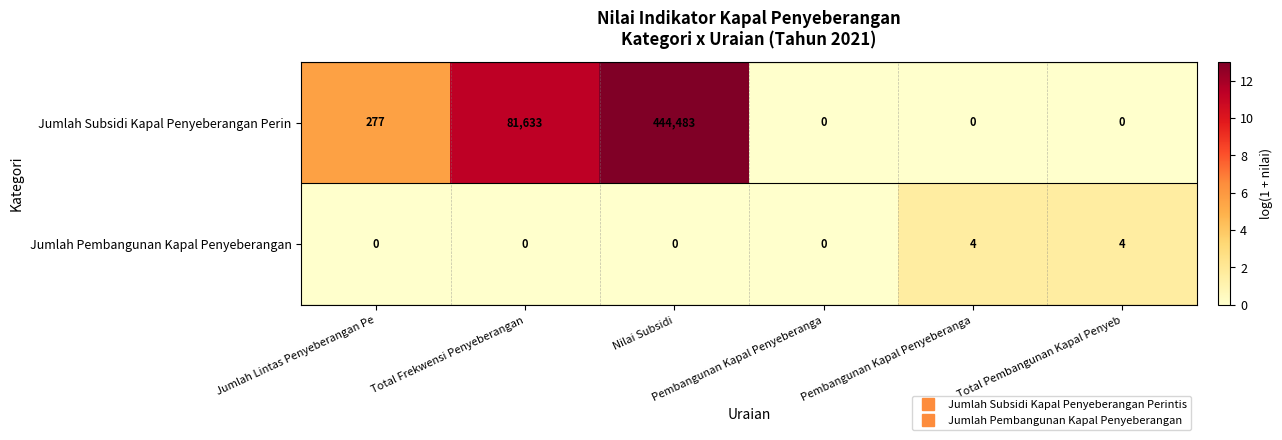

How many categories are shown in the chart?

6